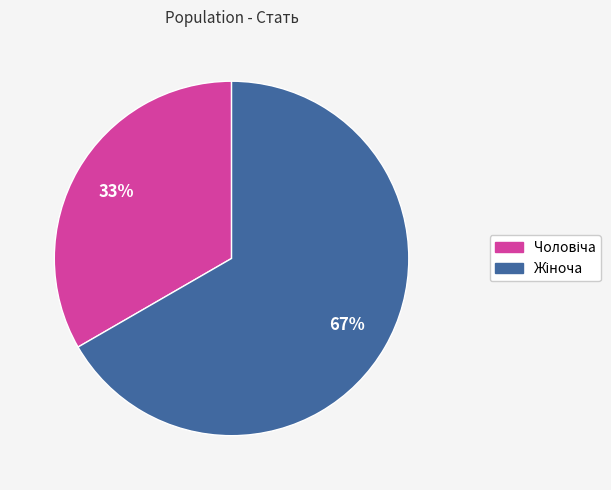

Is there any slice that represents more than half of the pie?

Yes